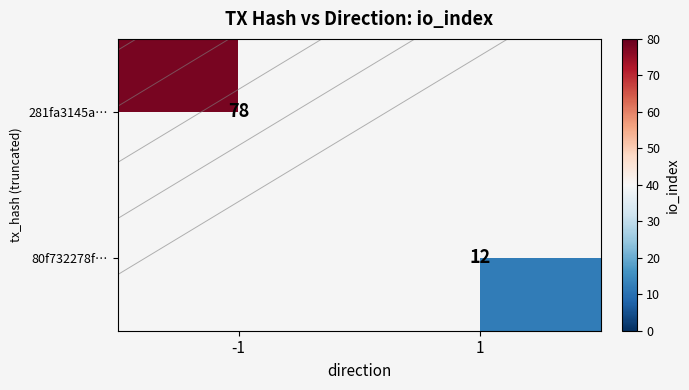

At which label does 80f732278f… reach its minimum?

-1